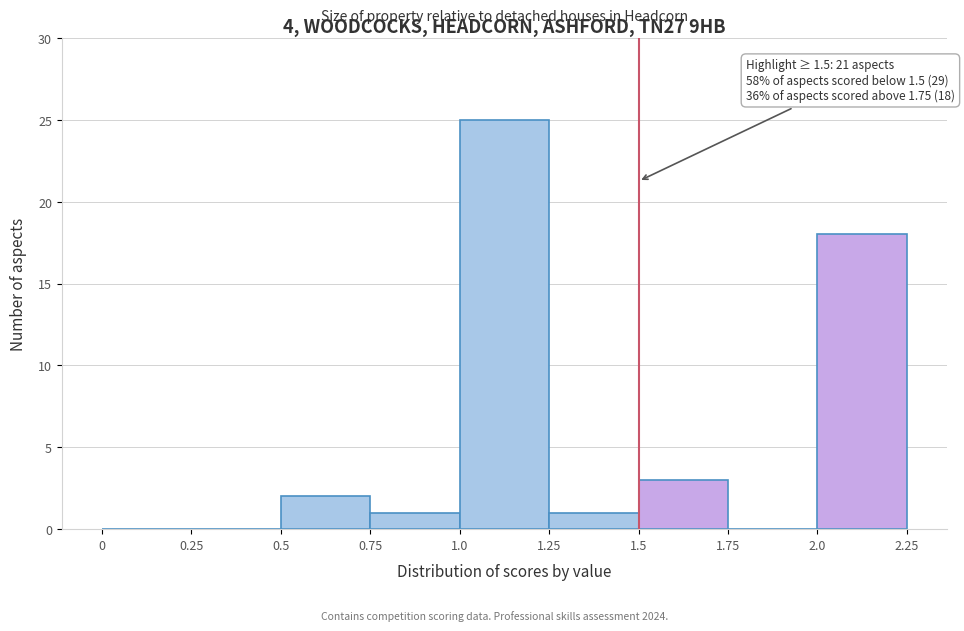

Over which range of the x-axis is the bar tallest?

1.0 to 1.25